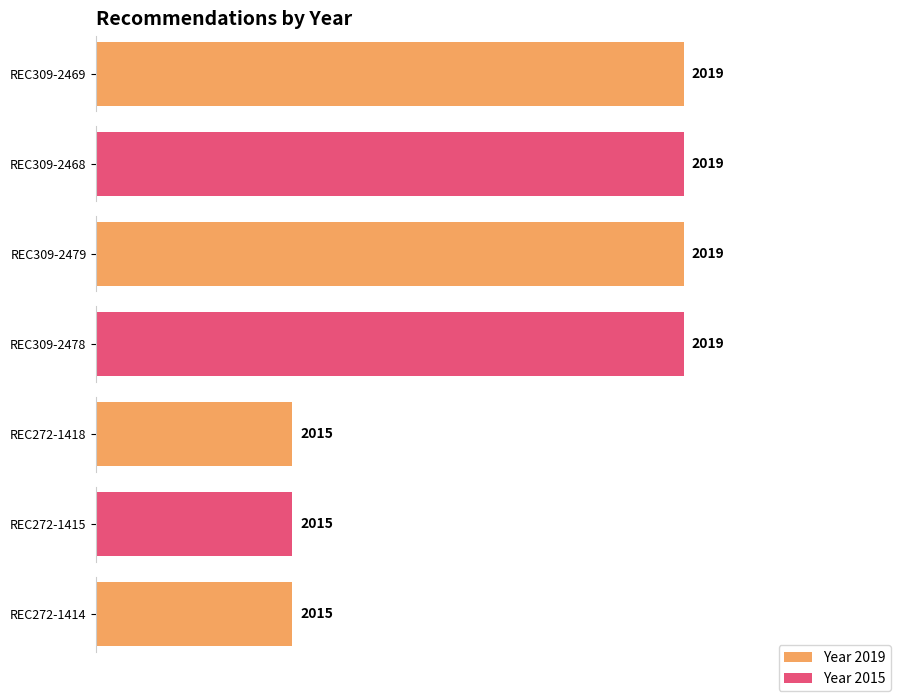

At which category does the chart reach its minimum across all series?

REC272-1418